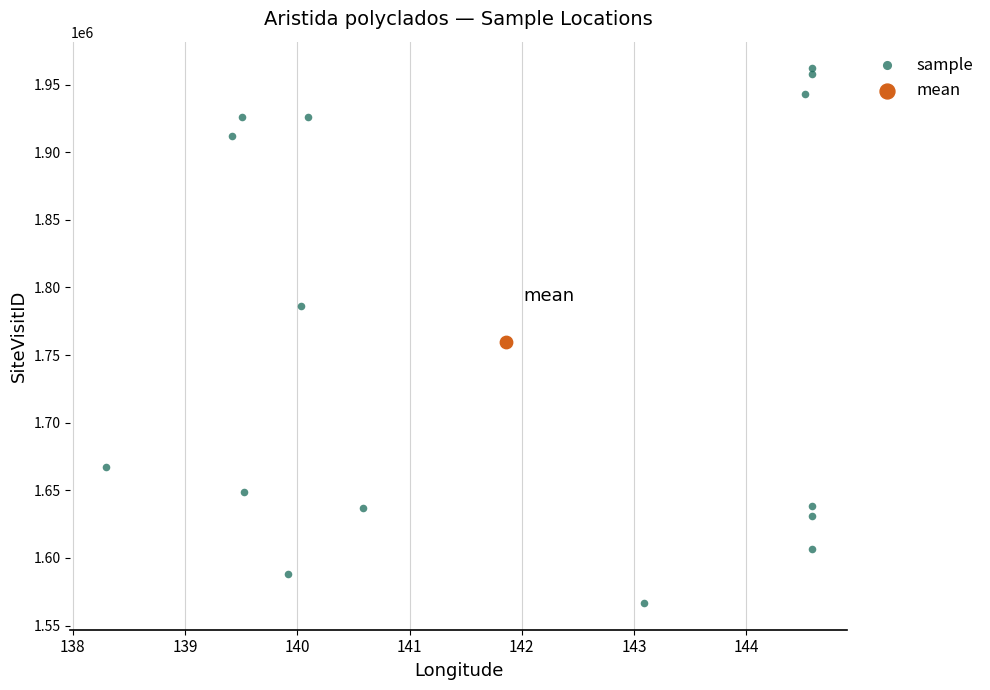

What are all the series names shown in the legend?

sample, mean